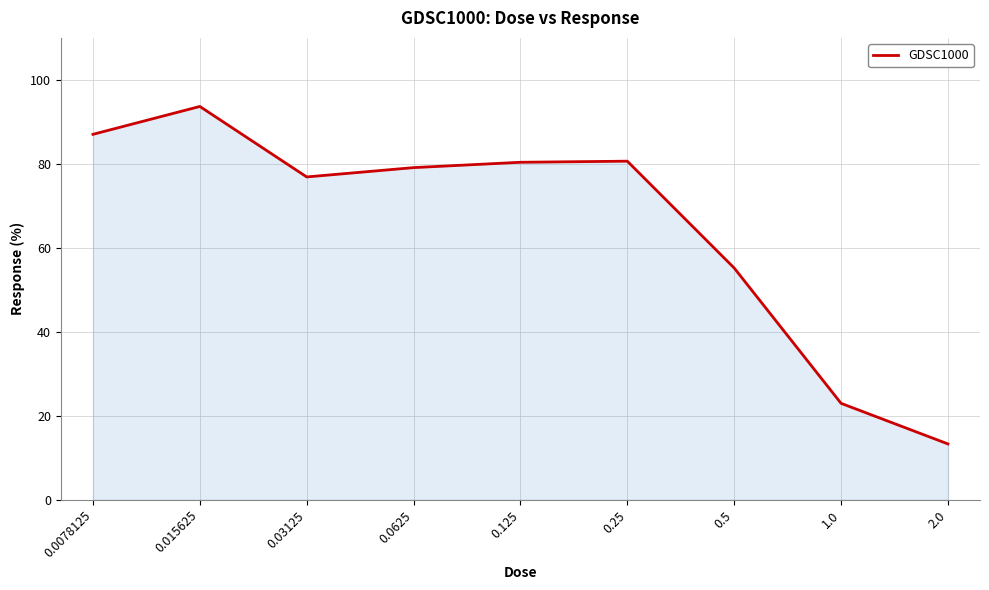

What is the difference between the values at 0.125 and 0.5?

25.2